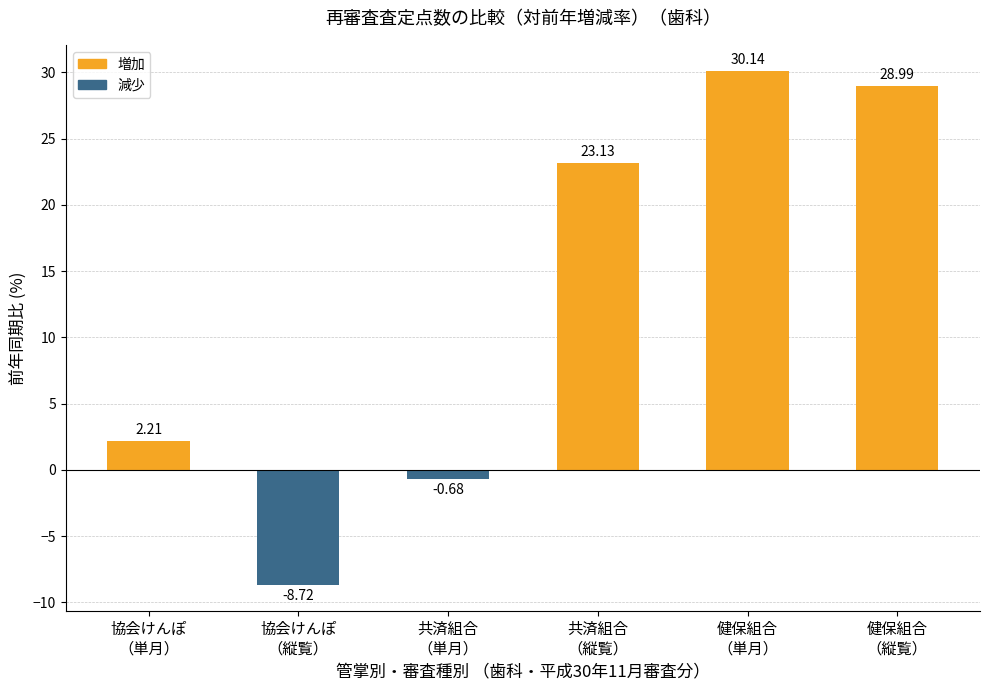

How many negative values are there?

2